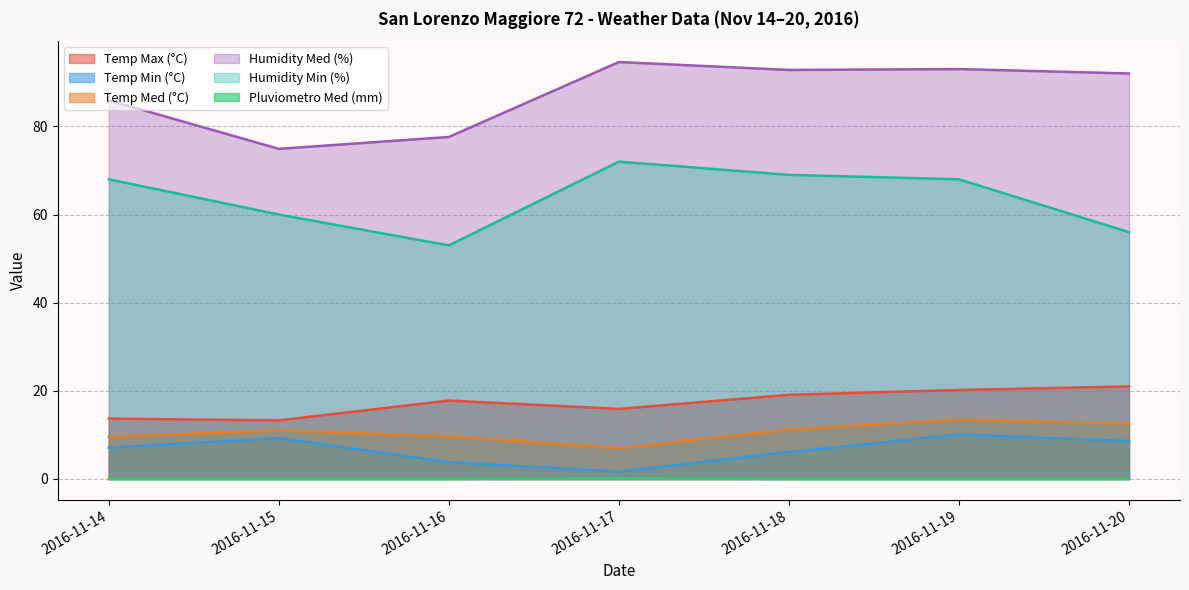

Where is the first local maximum for Humidity Min (%)?

2016-11-17